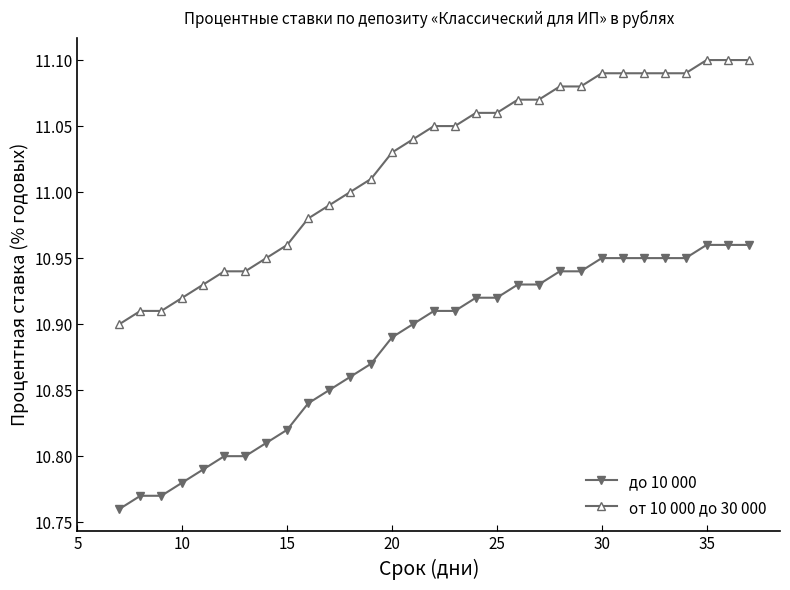

Does the chart display data point markers on the line(s)?

Yes